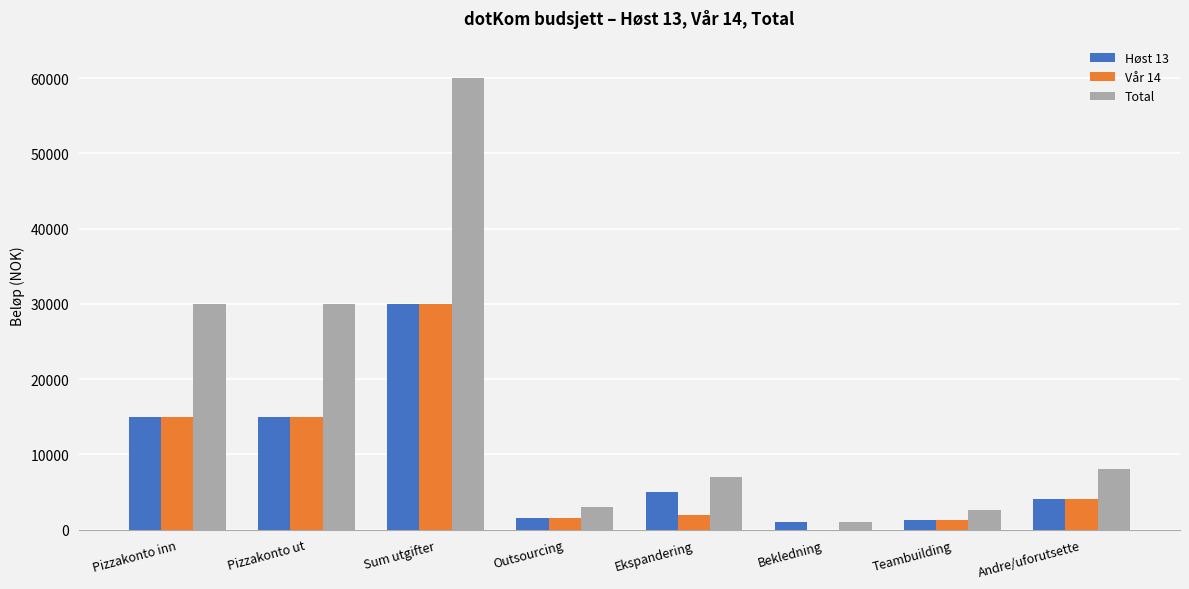

How many series are shown in this chart?

3